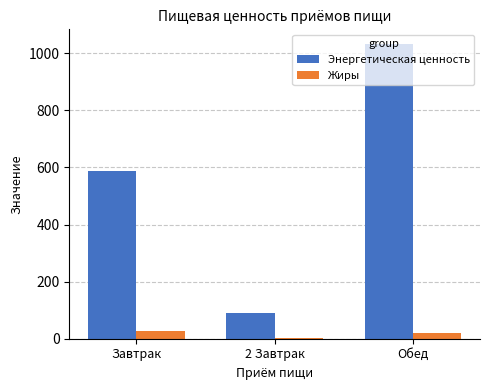

What value does the Энергетическая ценность series have at Обед?

1032.5